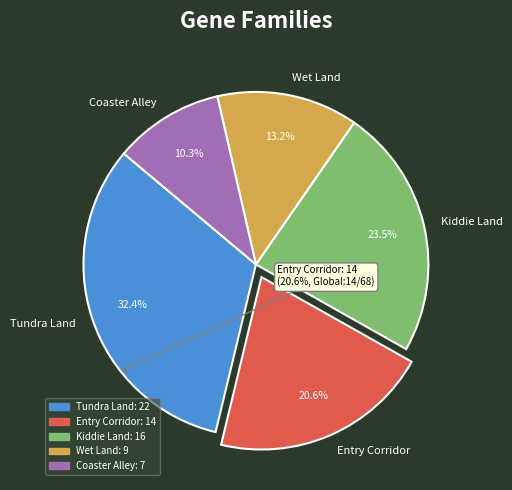

How many slices are in this pie chart?

5